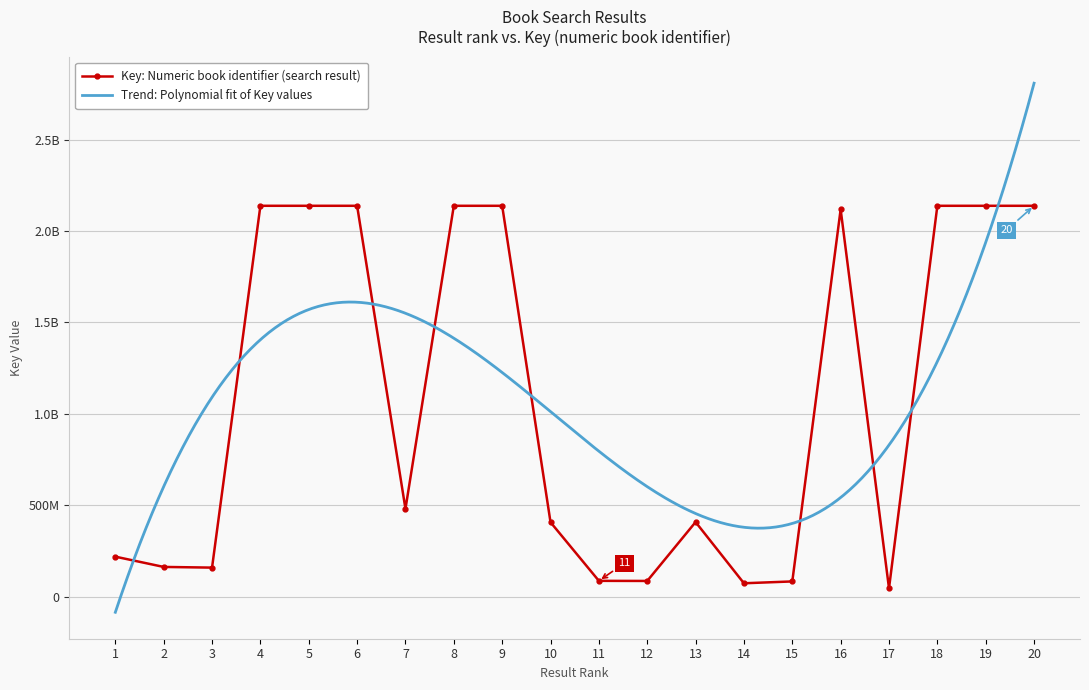

What is the value of the 17th point from the left?

45109756